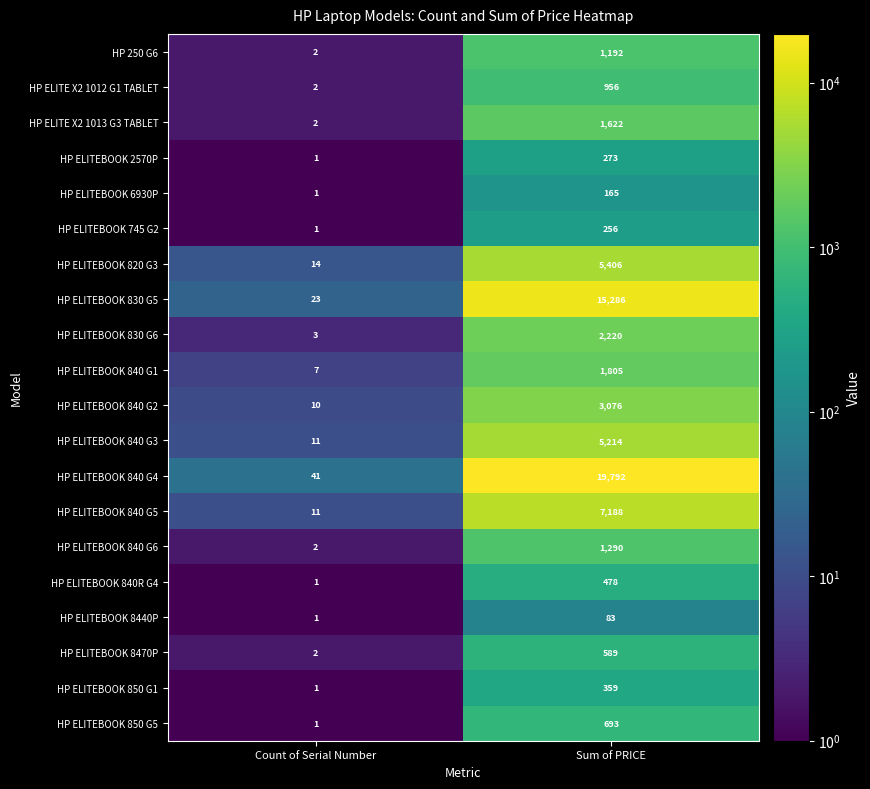

Rank the series at Sum of PRICE from lowest to highest value.

HP ELITEBOOK 8440P, HP ELITEBOOK 6930P, HP ELITEBOOK 745 G2, HP ELITEBOOK 2570P, HP ELITEBOOK 850 G1, HP ELITEBOOK 840R G4, HP ELITEBOOK 8470P, HP ELITEBOOK 850 G5, HP ELITE X2 1012 G1 TABLET, HP 250 G6, HP ELITEBOOK 840 G6, HP ELITE X2 1013 G3 TABLET, HP ELITEBOOK 840 G1, HP ELITEBOOK 830 G6, HP ELITEBOOK 840 G2, HP ELITEBOOK 840 G3, HP ELITEBOOK 820 G3, HP ELITEBOOK 840 G5, HP ELITEBOOK 830 G5, HP ELITEBOOK 840 G4